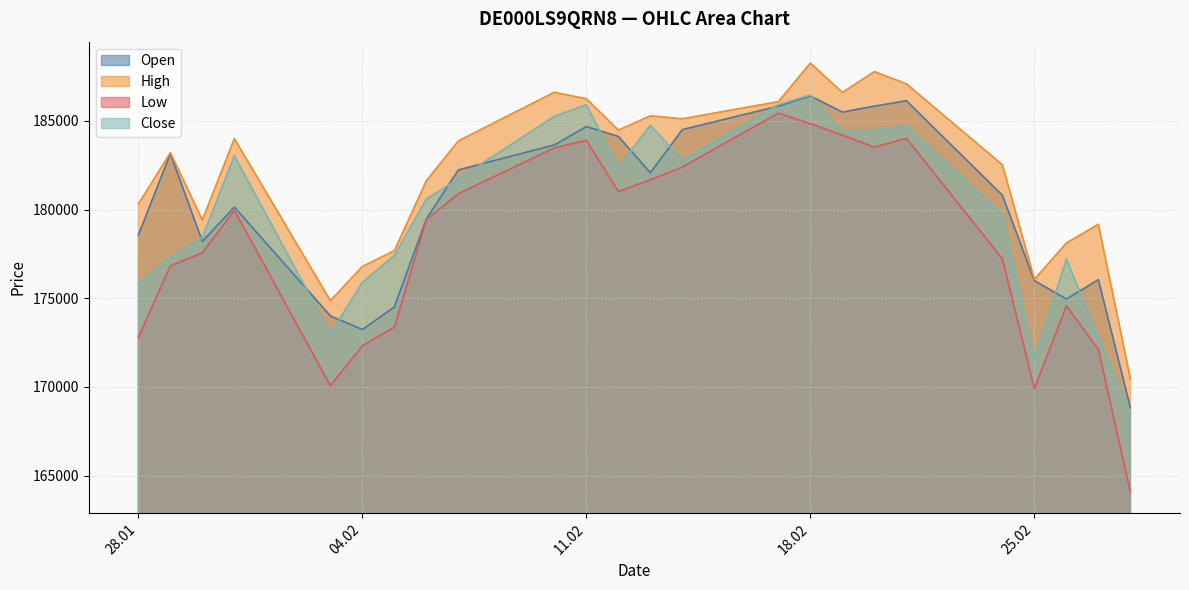

At which label is High closest to 179356?

30.01.2025